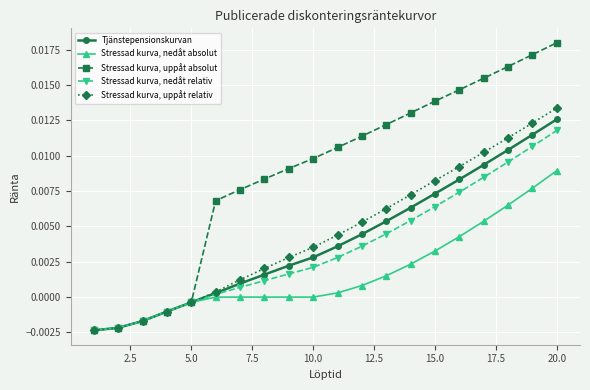

How many data points in Tjänstepensionskurvan are above 0?

15